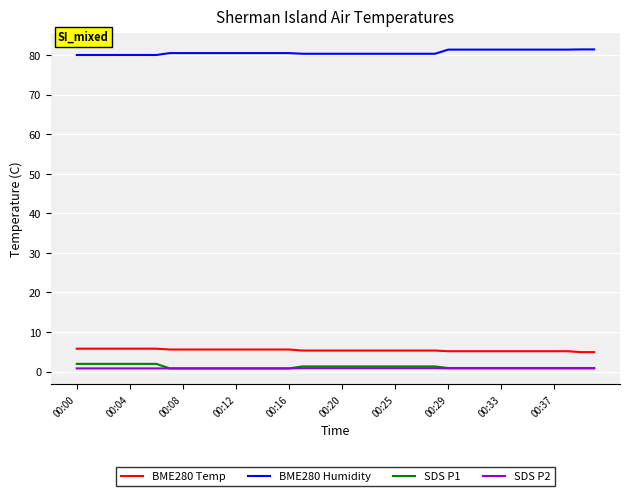

True or false: BME280 Humidity and SDS P1 intersect in this chart.

False